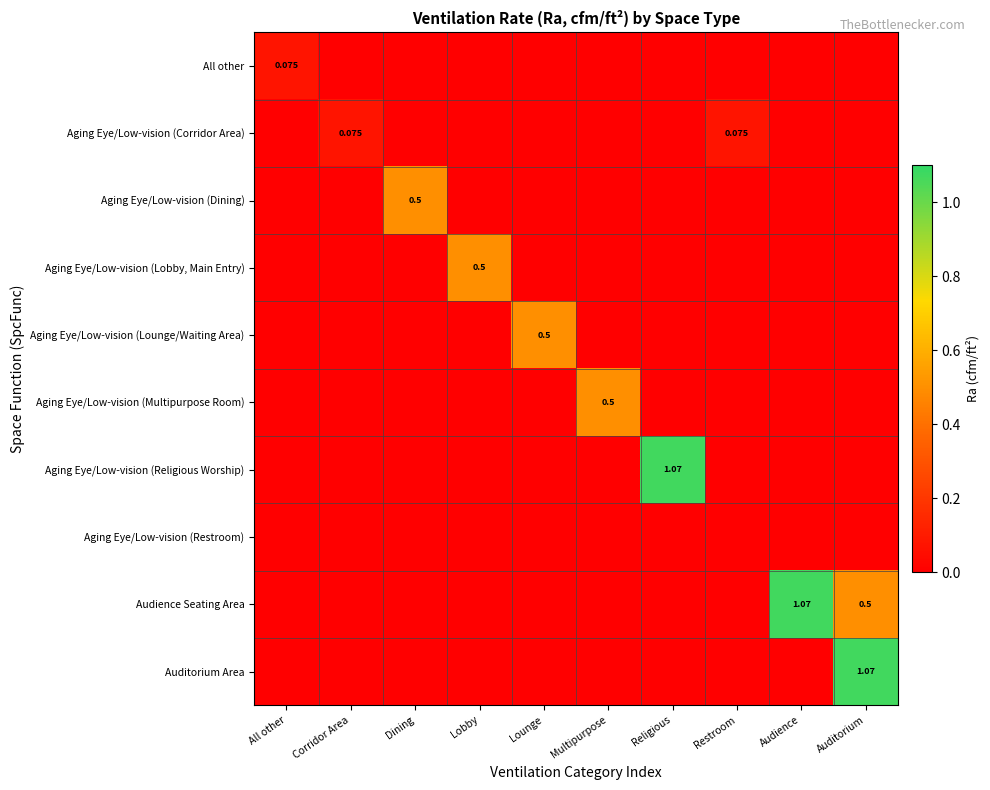

The value of Audience Seating Area at Auditorium is 0.1. True or false?

False